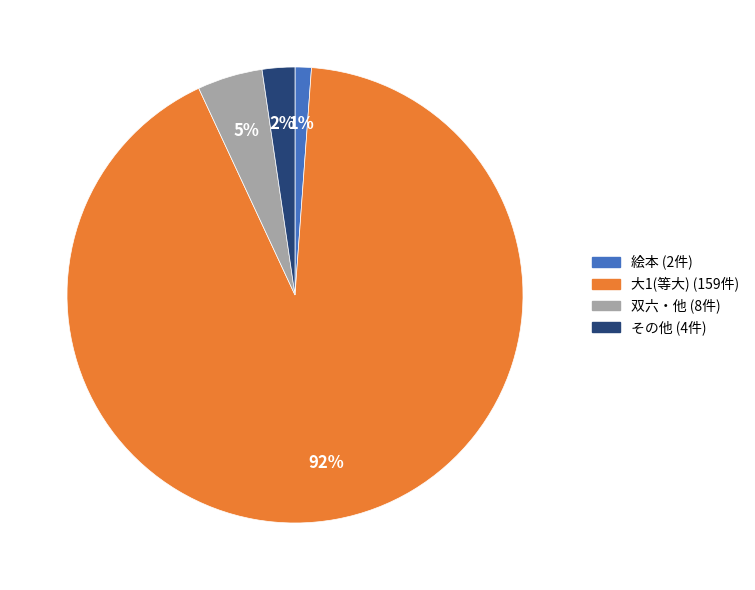

Is there a majority slice in this chart?

Yes